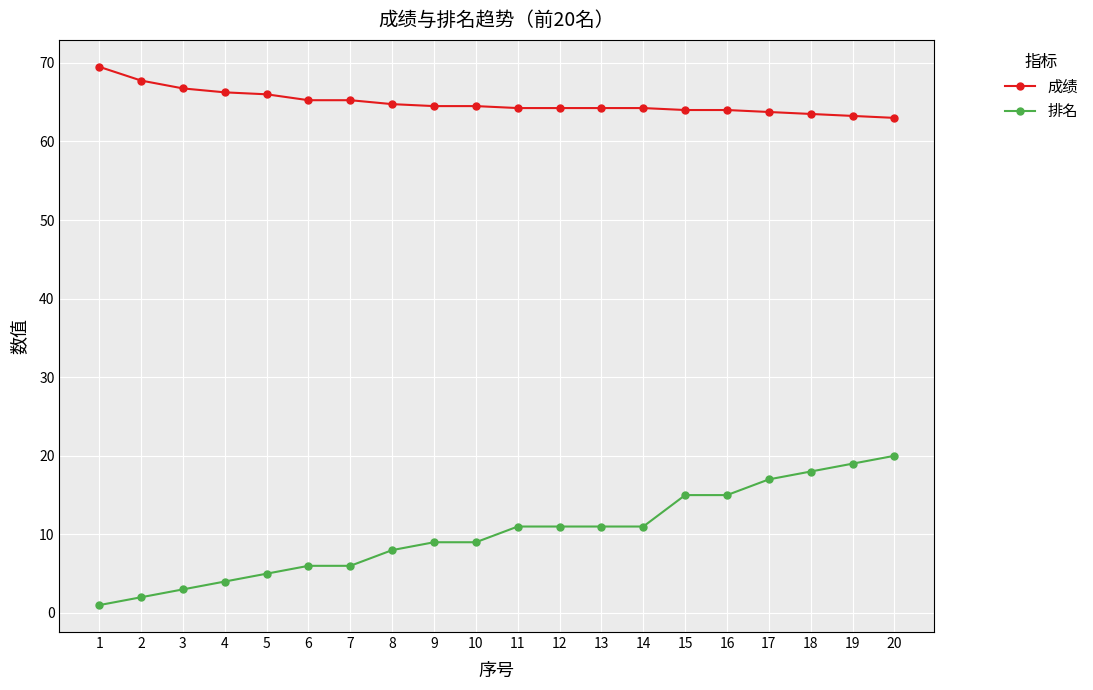

What is the value of the 排名 point at the 8th from the left?

8.0